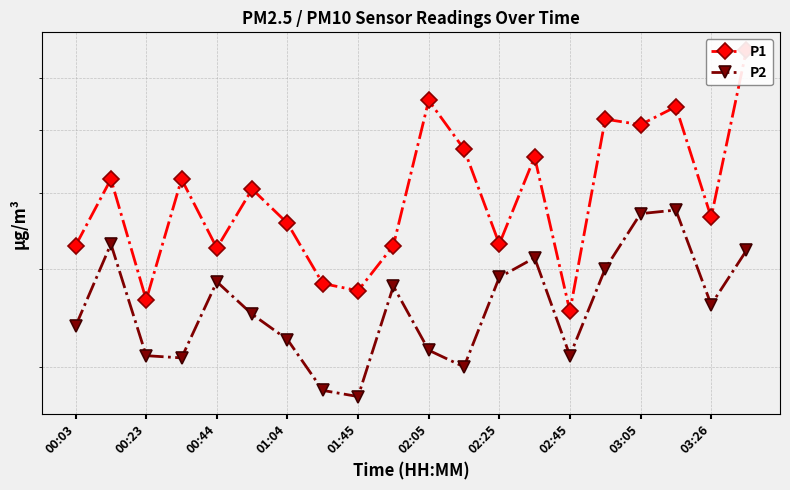

What is the sum of all P1 values?

100.7